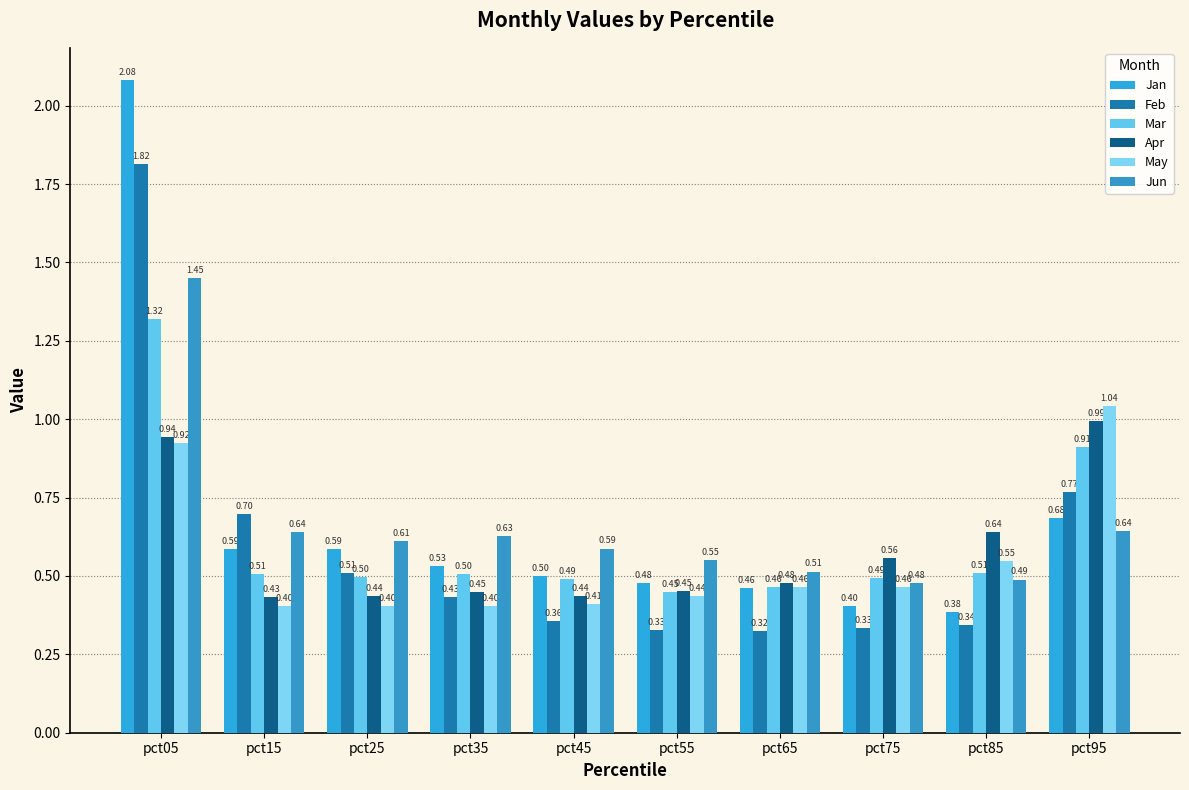

What is the value of the May bar at the 8th from the left?

0.5